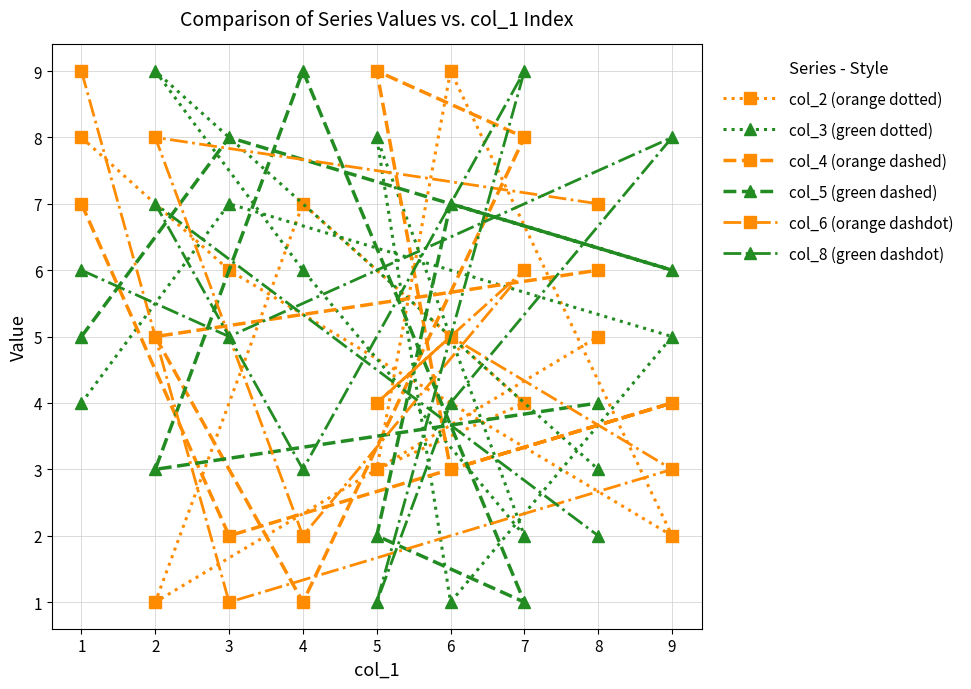

Count the col_8 (green dashdot) values in the range 3 to 7.

5